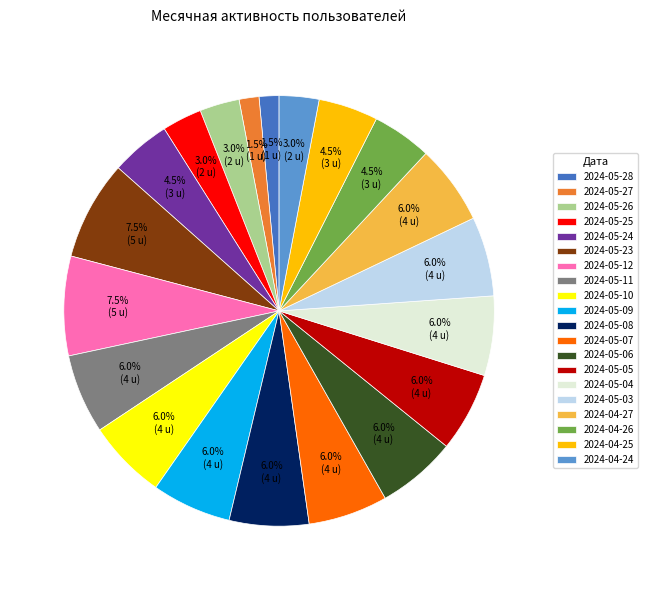

What is the total percentage of 2024-05-11 and 2024-05-09?

11.9%